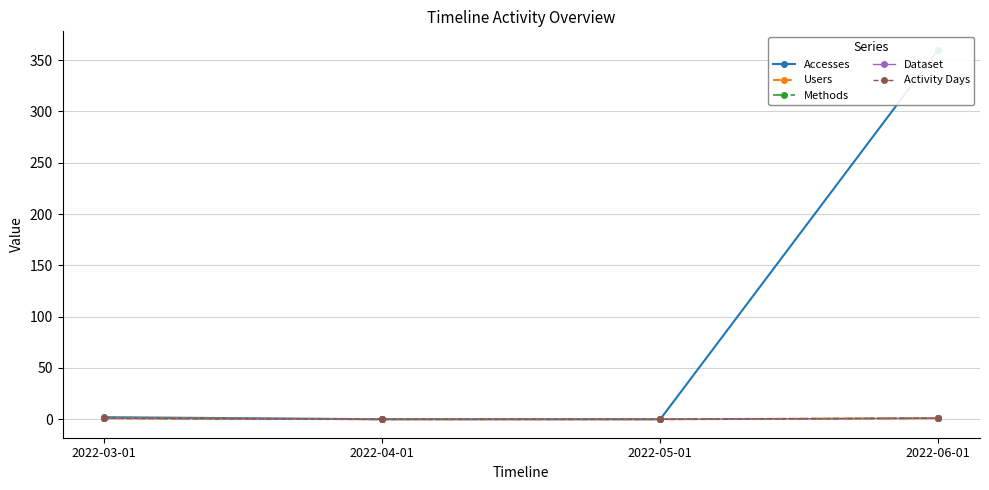

How many data points does each series have?

4